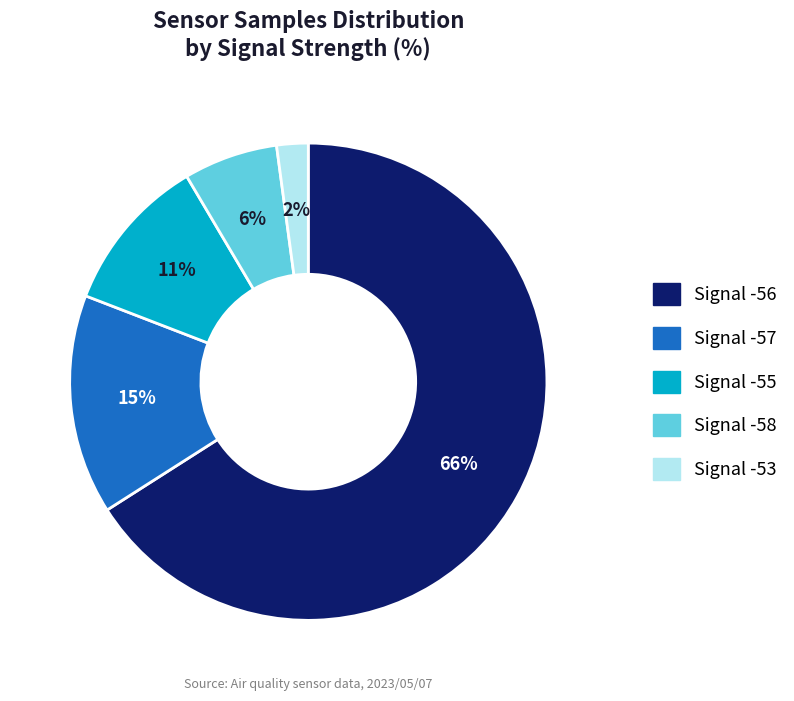

Is Signal -55 the majority of the pie?

No